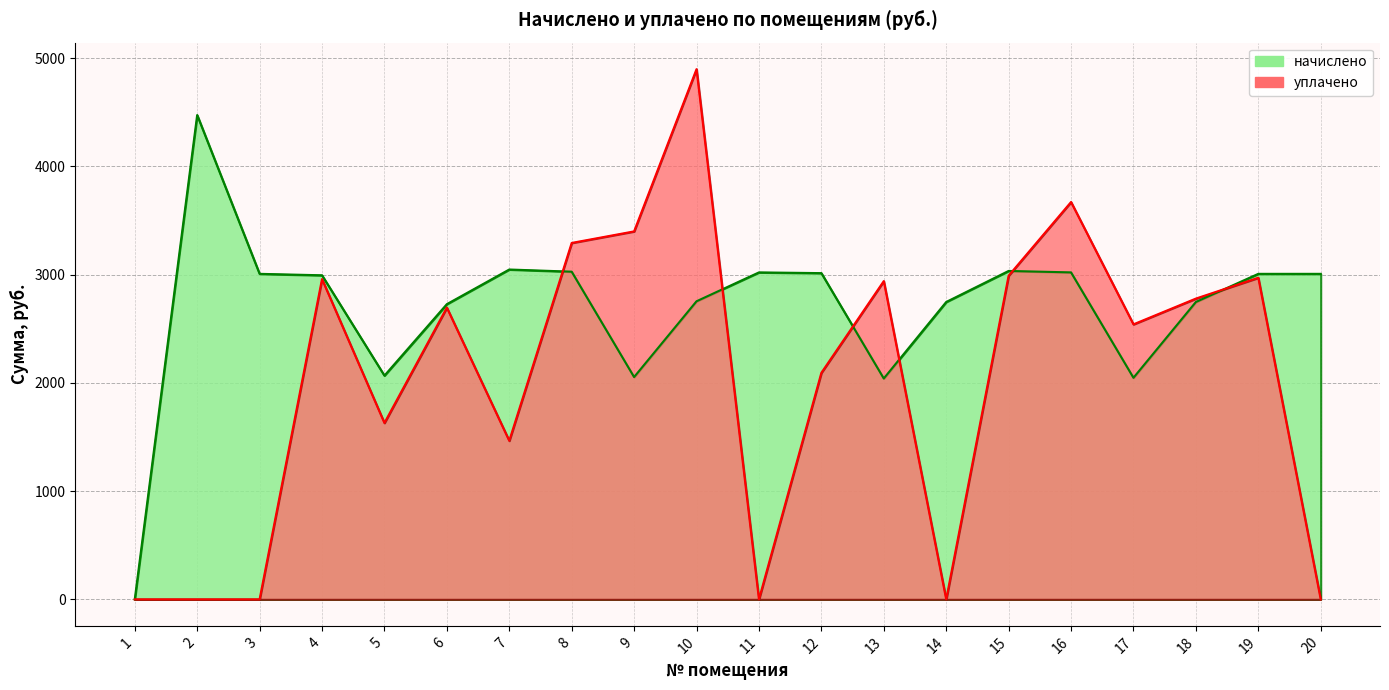

Reading left to right, list all the values displayed in this chart.

начислено: 1=0.0	2=4474.9	3=3007.7	4=2994.4	5=2067.4	6=2727.6	7=3047.8	8=3027.7	9=2054.1	10=2754.3	11=3021.0	12=3014.4	13=2040.8	14=2747.6	15=3034.4	16=3021.0	17=2047.4	18=2747.6	19=3007.7	20=3007.7
уплачено: 1=0.0	2=0.0	3=0.0	4=2959.4	5=1630.0	6=2695.7	7=1465.3	8=3293.3	9=3400.0	10=4899.0	11=0.0	12=2093.4	13=2940.7	14=0.0	15=2990.6	16=3671.4	17=2541.2	18=2779.1	19=2971.5	20=0.0